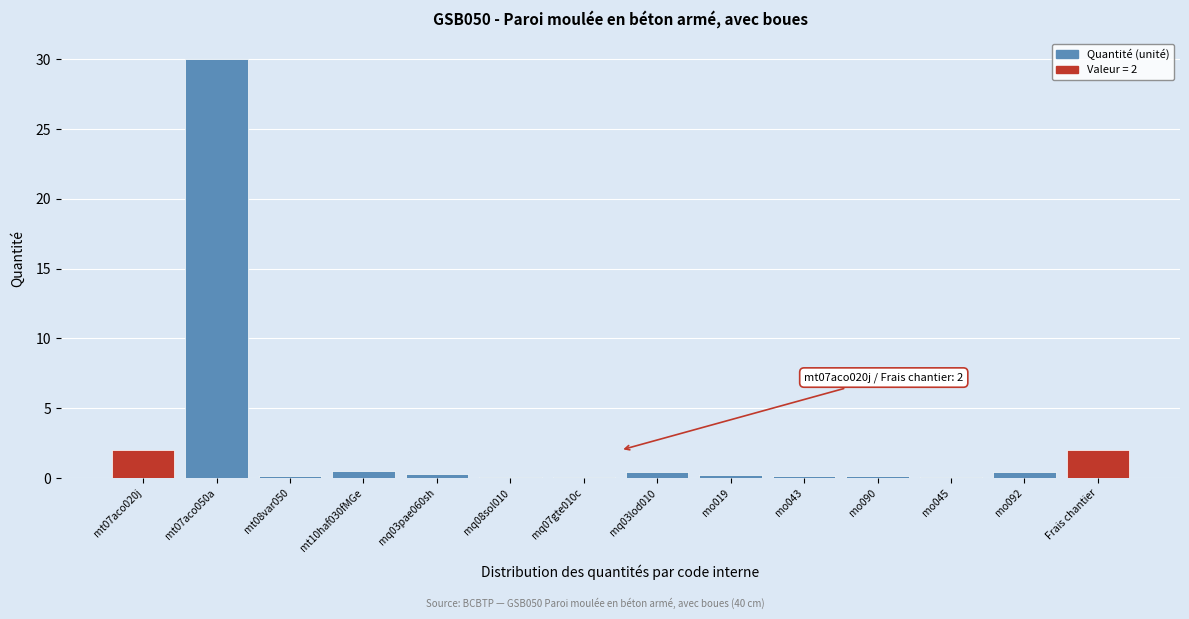

What is the difference between the maximum and minimum values?

29.9